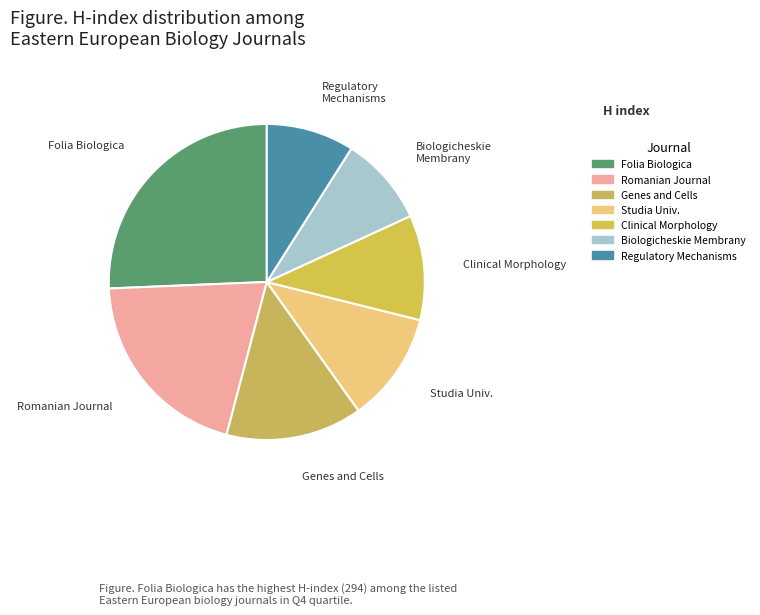

How many segments does this pie chart have?

7